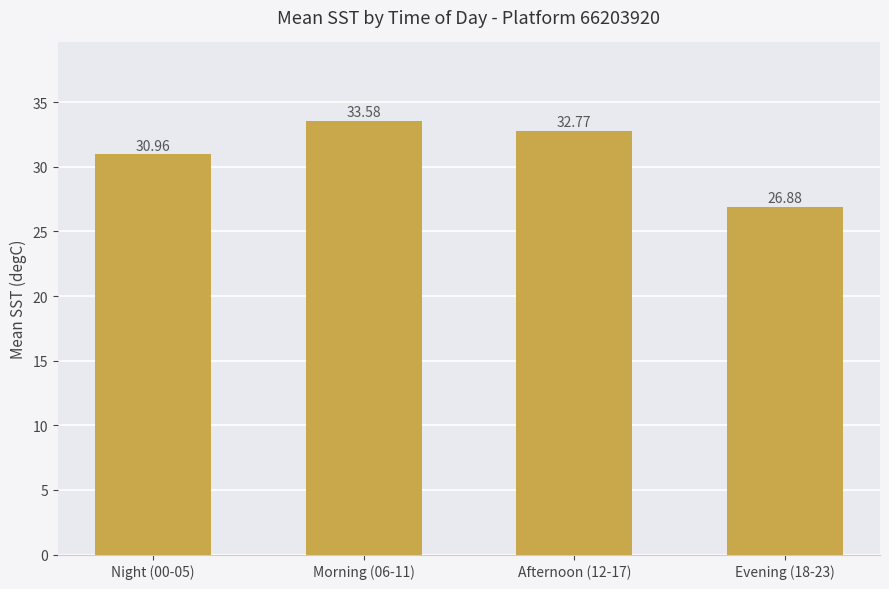

What is the maximum value shown in the chart?

33.6